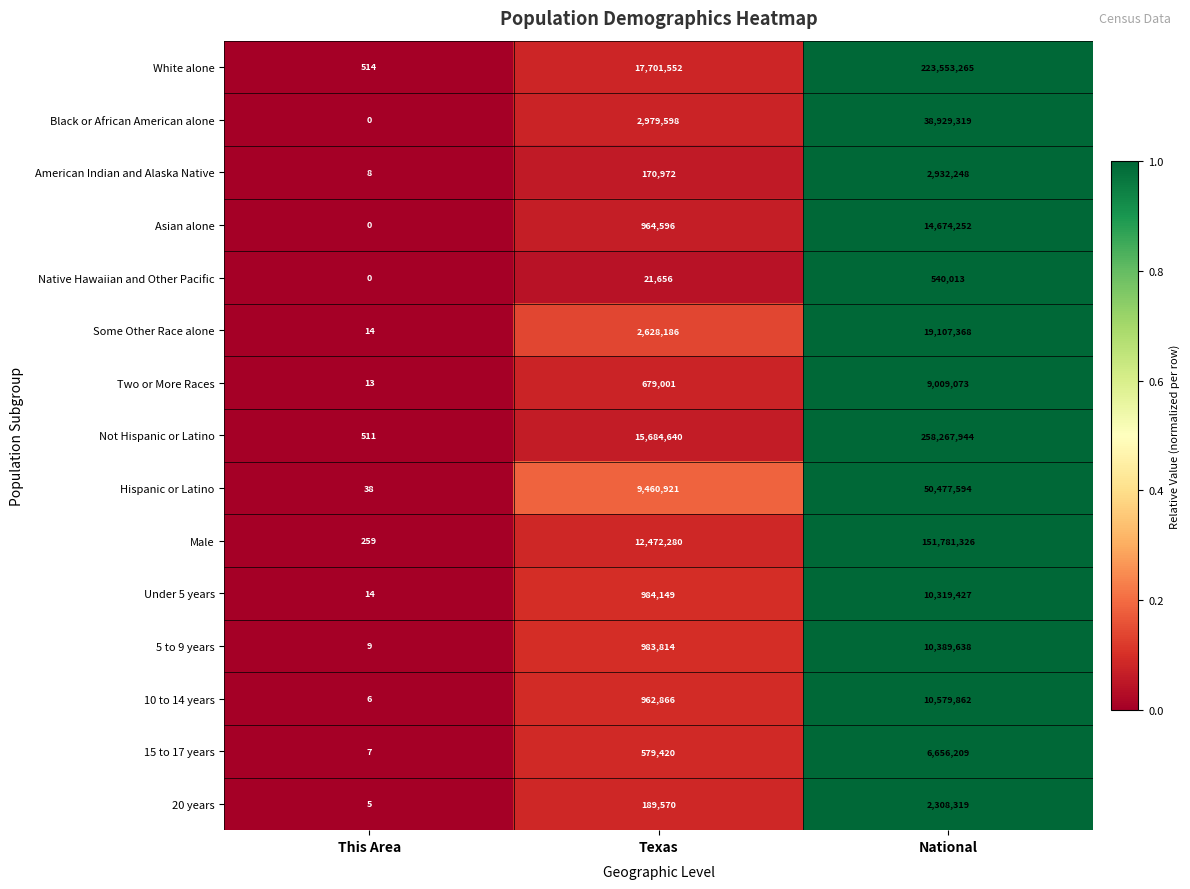

What is the spread (max minus min) of values at This Area?

514